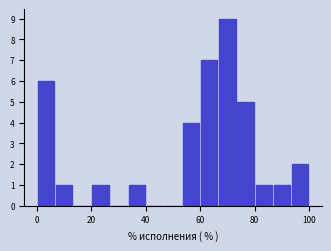

Read against the x-axis, roughly where is the centre of the tallest bar?

70